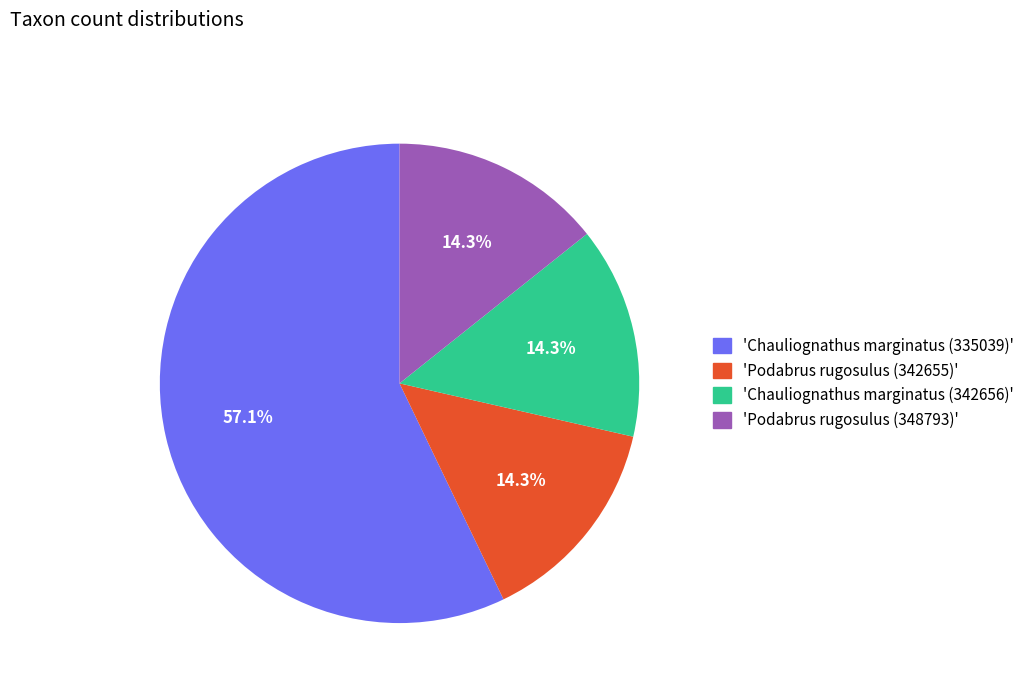

Is there any slice that represents more than half of the pie?

Yes